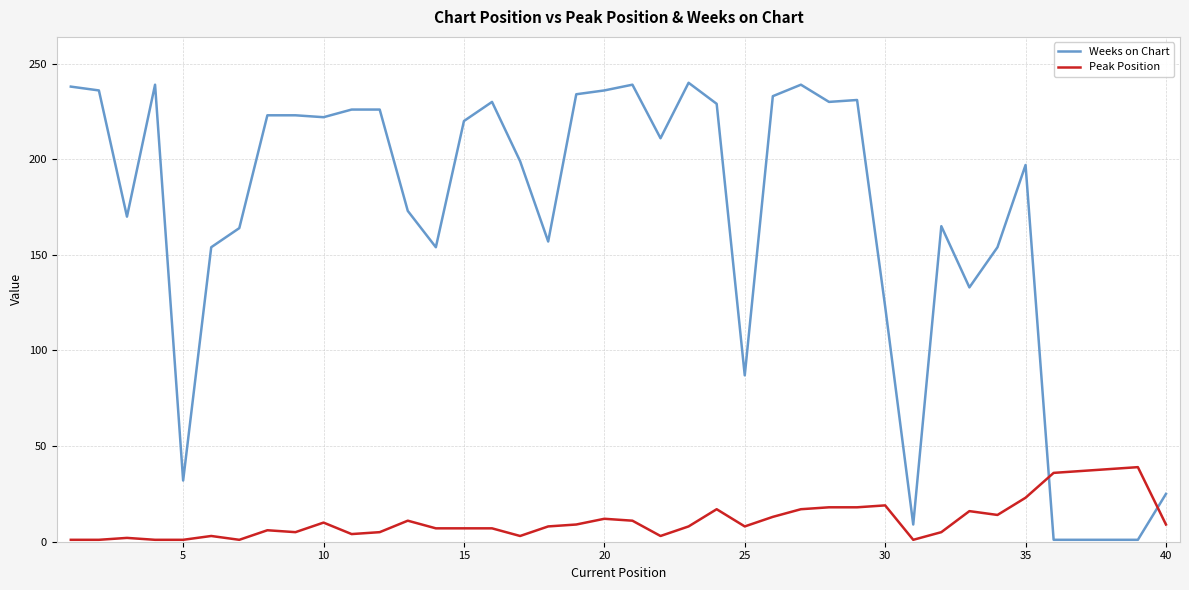

Does the chart display data point markers on the line(s)?

No